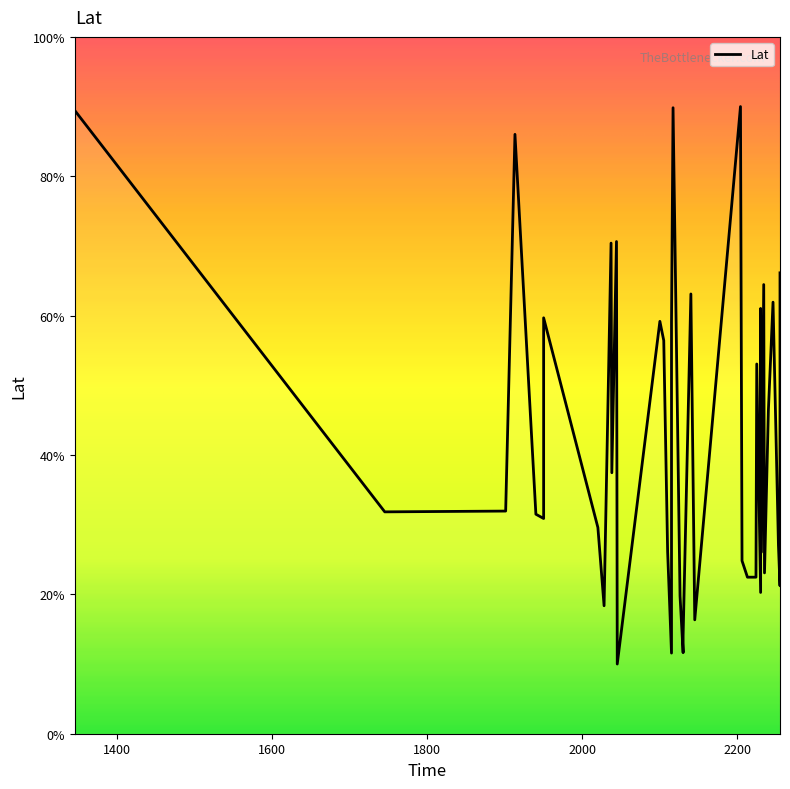

How many series are shown in this chart?

1